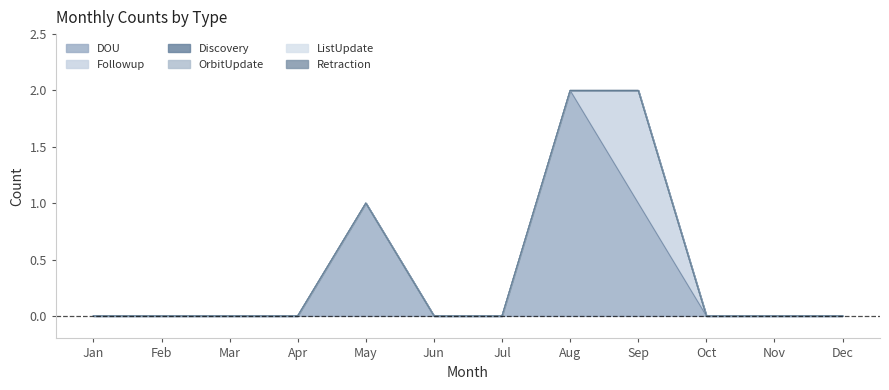

Reading left to right, transcribe all the data shown in this chart.

DOU: 0	0	0	0	1	0	0	2	1	0	0	0
Followup: 0	0	0	0	0	0	0	0	1	0	0	0
Discovery: 0	0	0	0	0	0	0	0	0	0	0	0
OrbitUpdate: 0	0	0	0	0	0	0	0	0	0	0	0
ListUpdate: 0	0	0	0	0	0	0	0	0	0	0	0
Retraction: 0	0	0	0	0	0	0	0	0	0	0	0